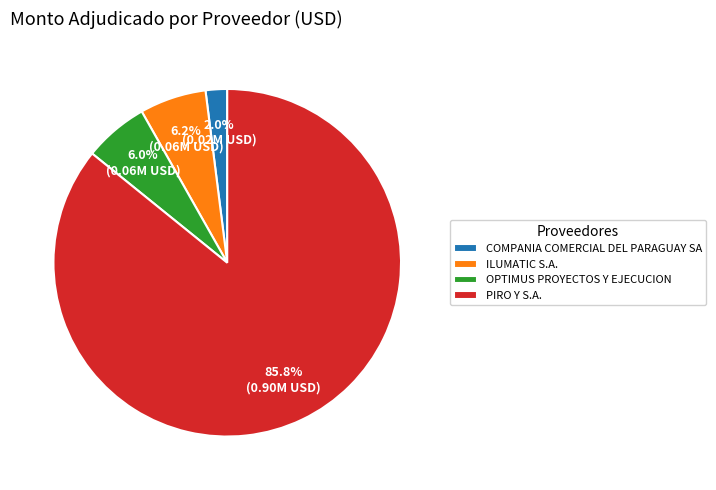

What percentage is NOT represented by PIRO Y S.A.?

14.2%